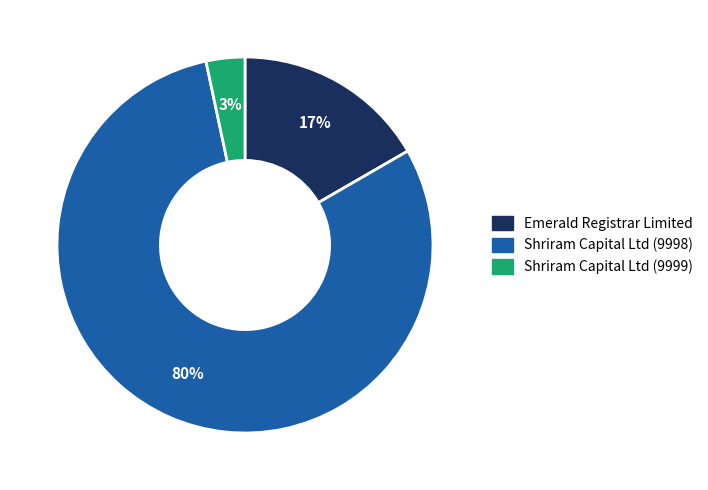

Which category has the smallest portion of the pie?

Shriram Capital Ltd (9999)